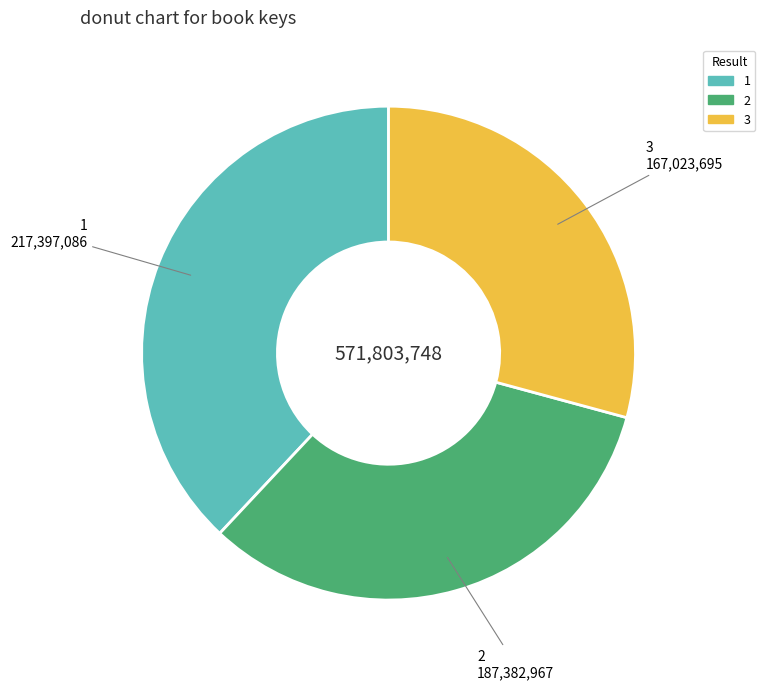

What is the largest slice in the pie chart?

1